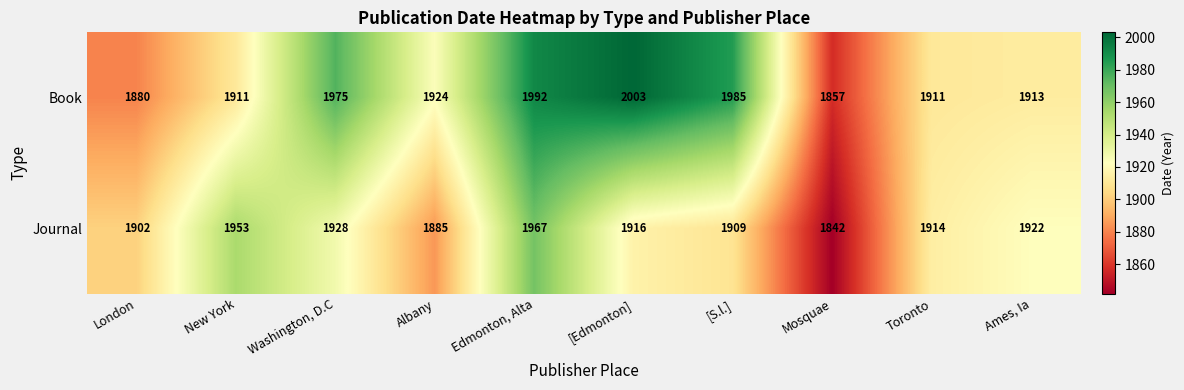

What is the greatest value displayed?

2003